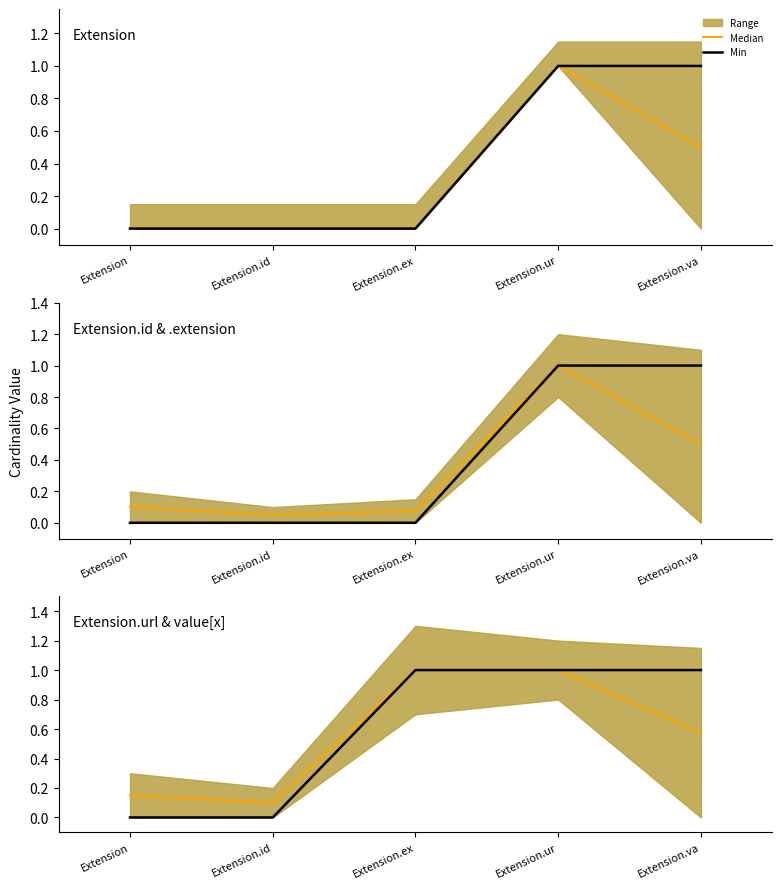

How many lines are shown in the chart?

2